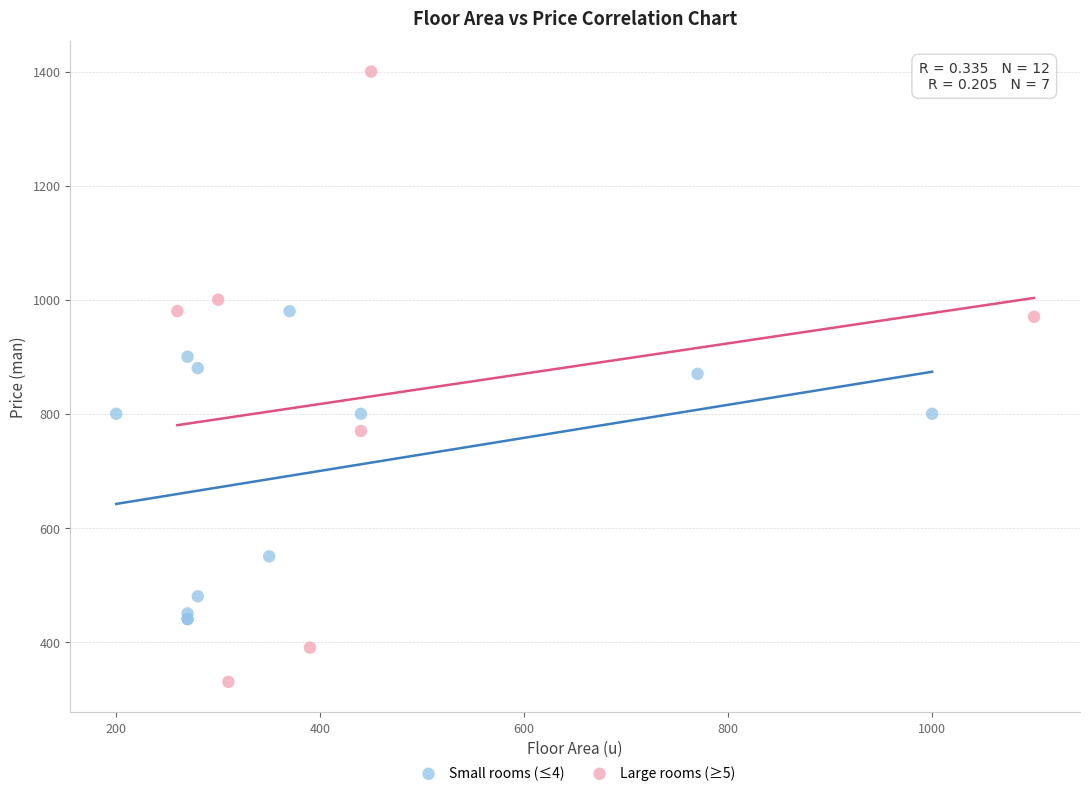

Which series has the widest spread of Y values?

Large rooms (≥5)